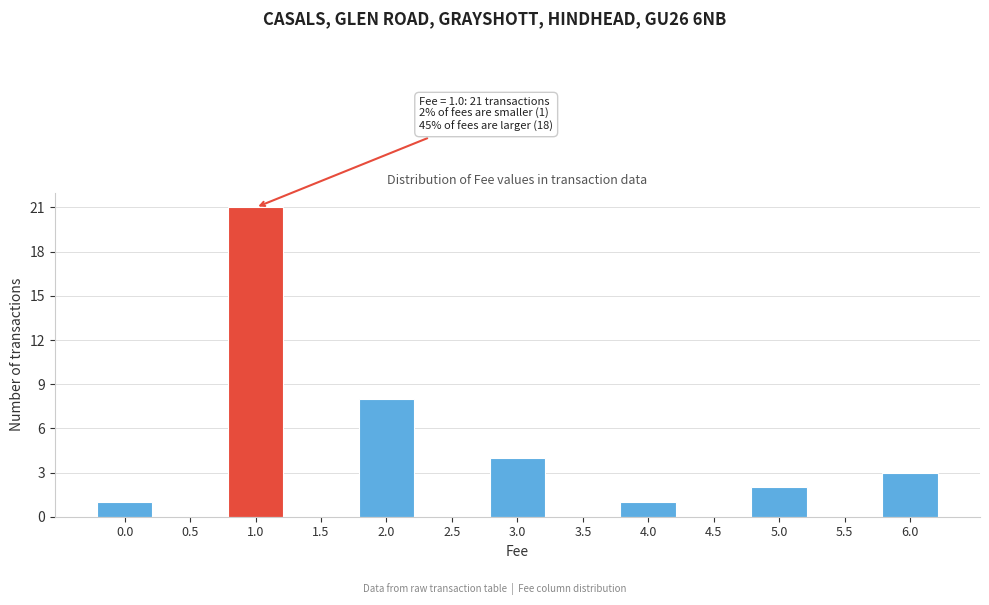

Reading left to right, what are all the values shown in this chart?

0.0=1	0.5=0	1.0=21	1.5=0	2.0=8	2.5=0	3.0=4	3.5=0	4.0=1	4.5=0	5.0=2	5.5=0	6.0=3